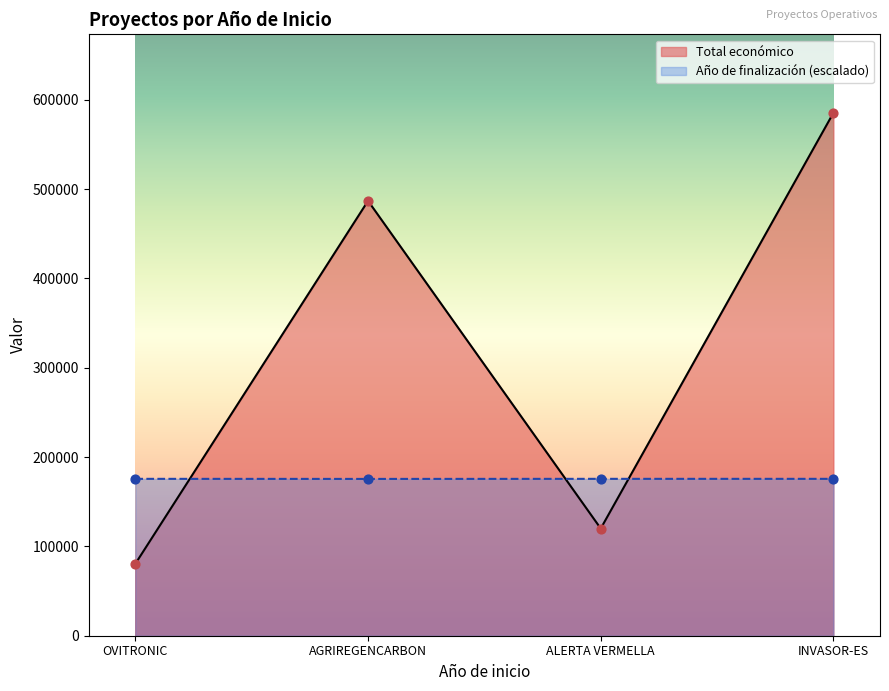

Which series has the largest total across all categories?

Total económico